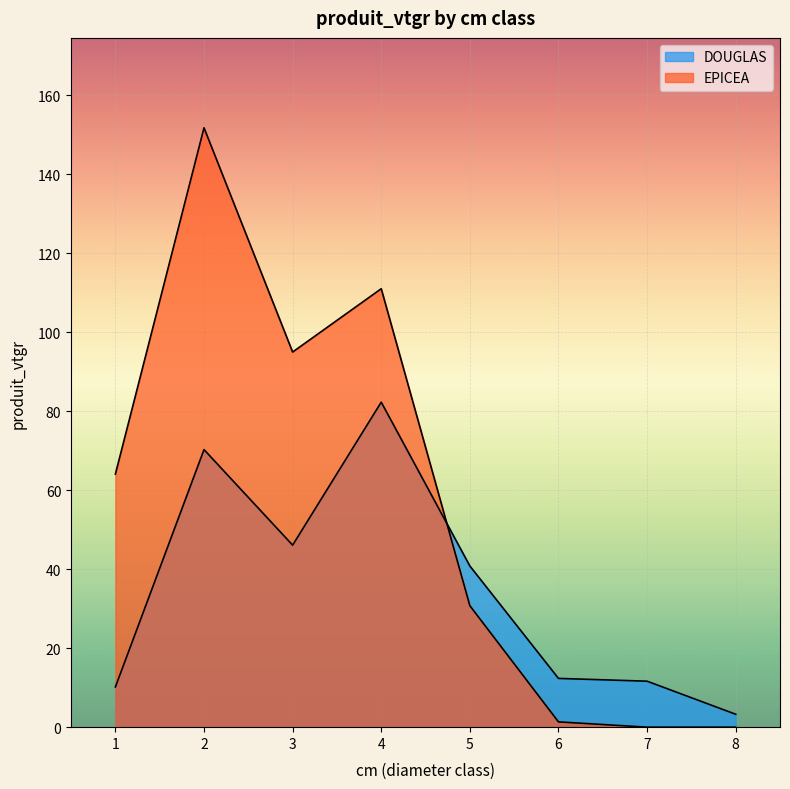

How many lines are shown in the chart?

2